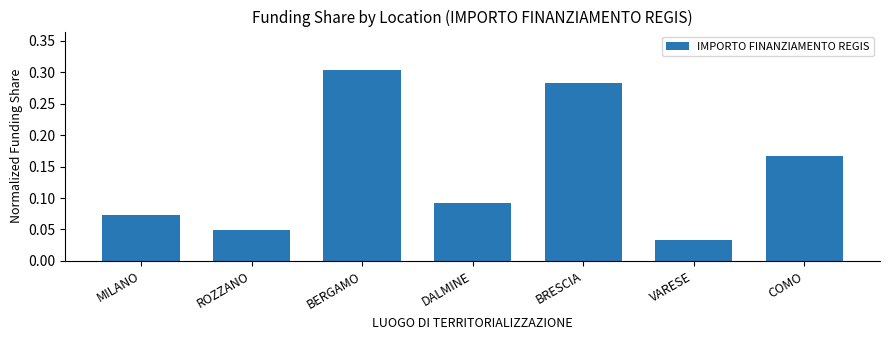

Which has a higher value, DALMINE or COMO?

COMO